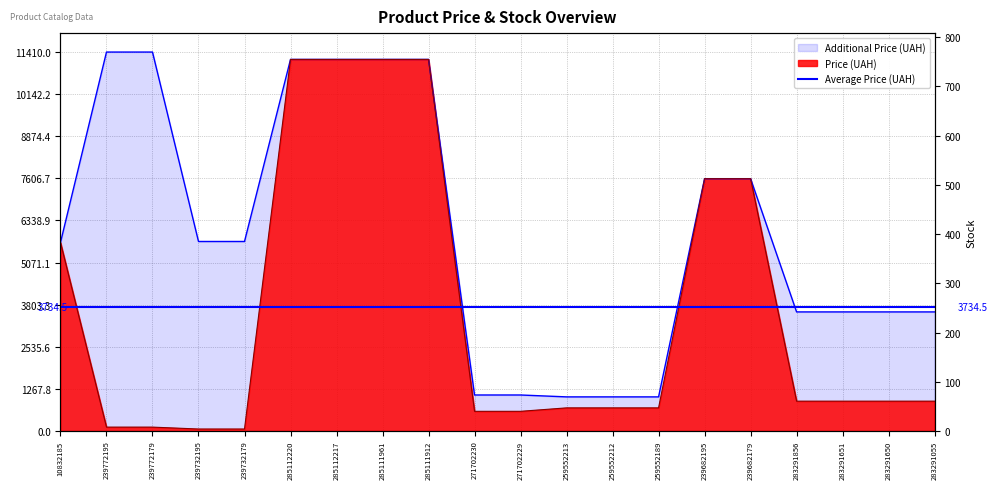

What is the minimum value shown in the chart?

2.0